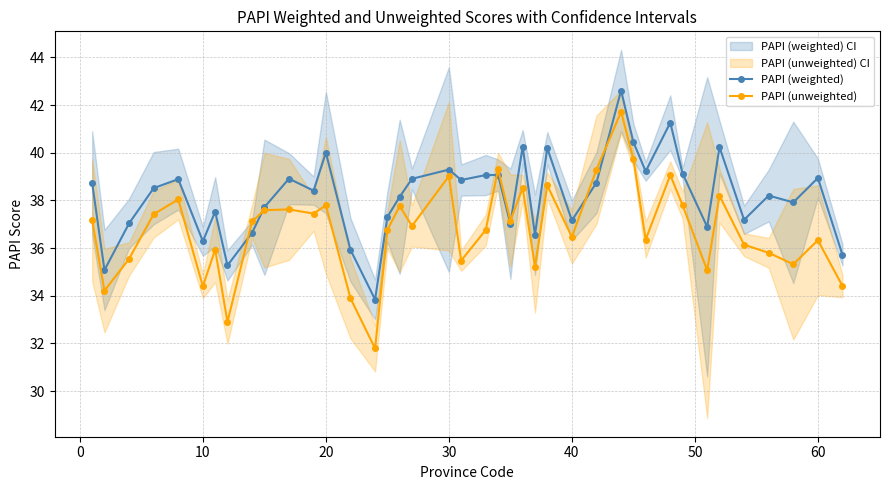

How many times do PAPI (unweighted) and PAPI (weighted) cross each other?

6